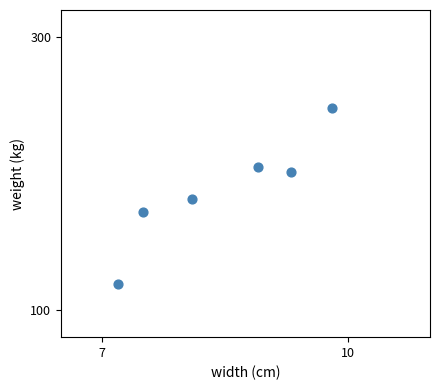

What is the average Y value?

188